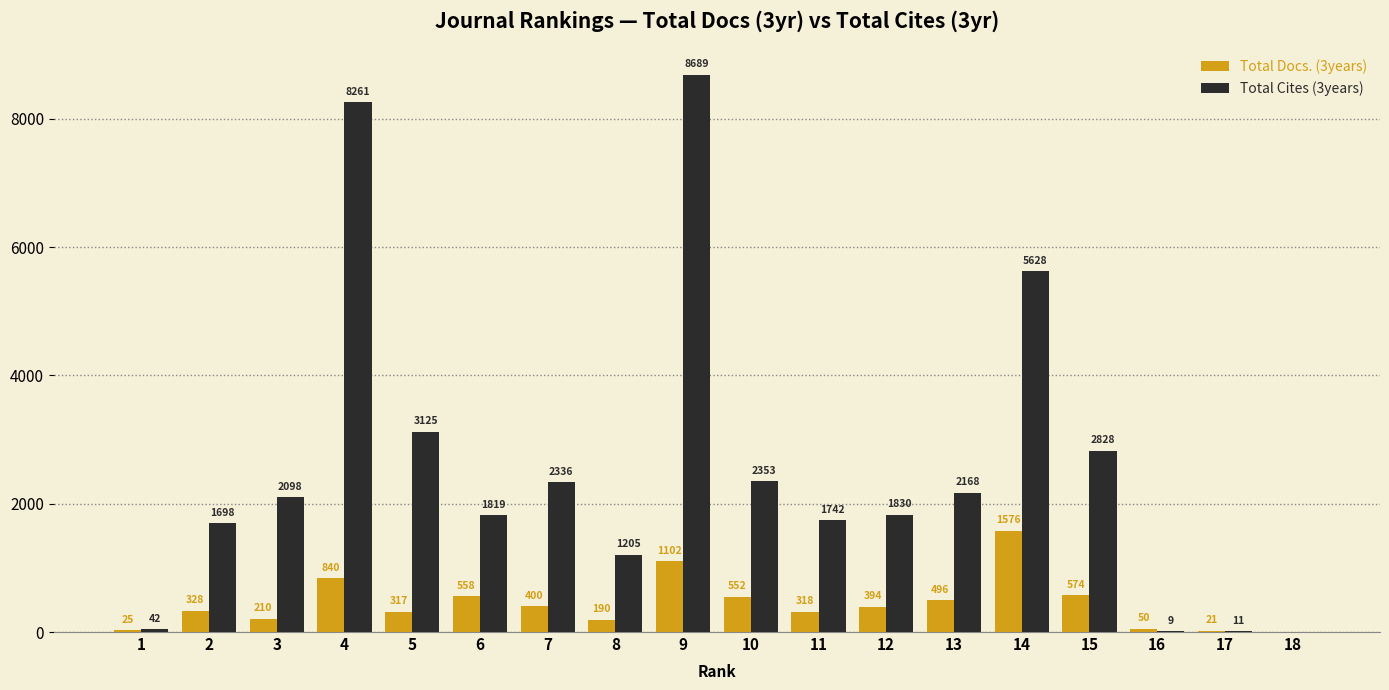

At which category is the sum across all series the highest?

9